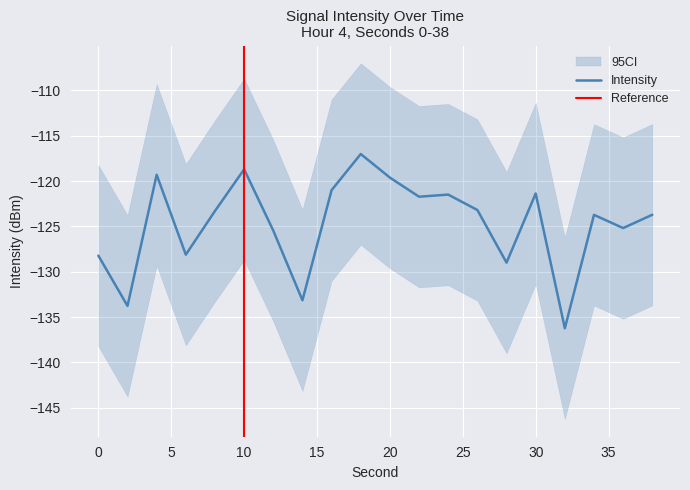

What is the sum of all values?

-2493.4